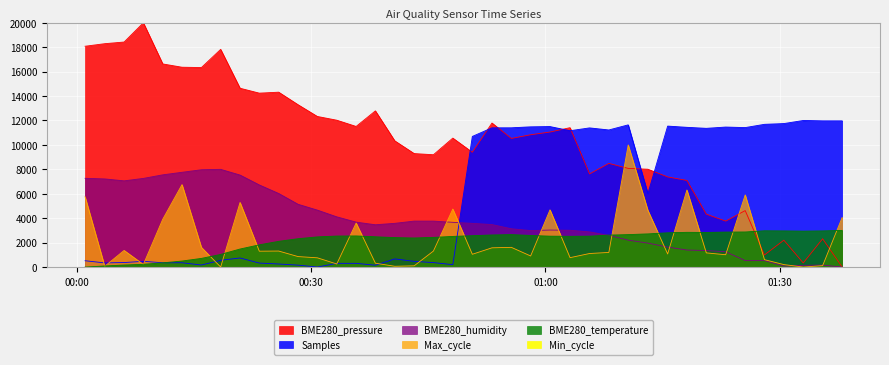

How many categories are shown in the chart?

40